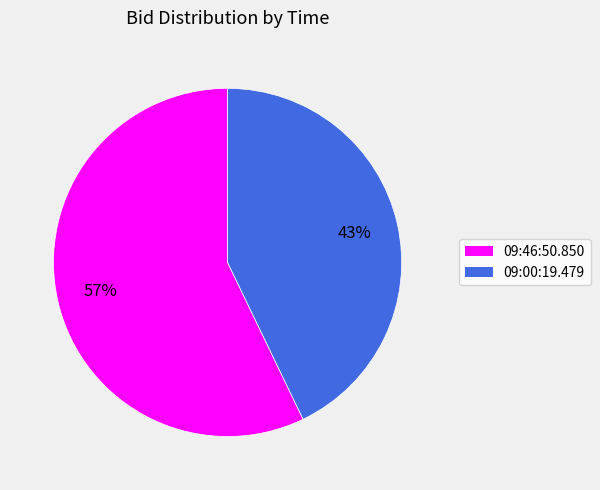

Is it true that 09:46:50.850 is 57% of the pie?

True